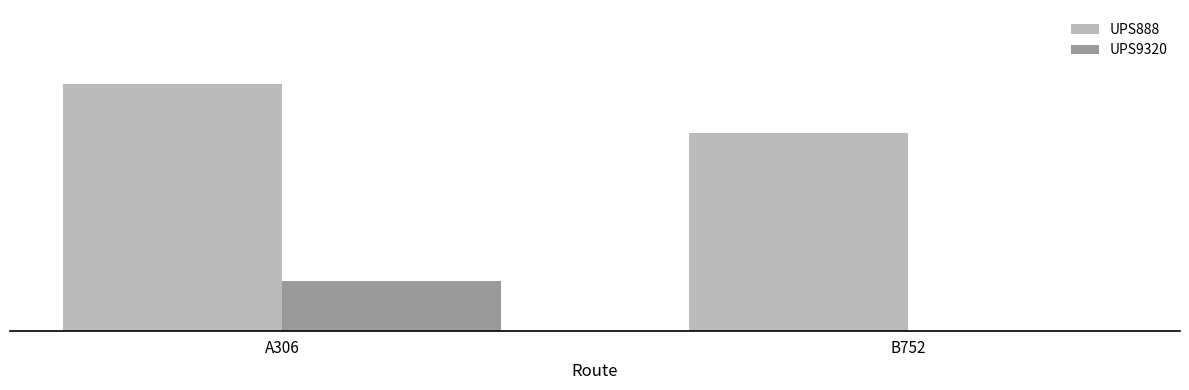

Reading left to right, list all the values displayed in this chart.

UPS888: 5	4
UPS9320: 1	0